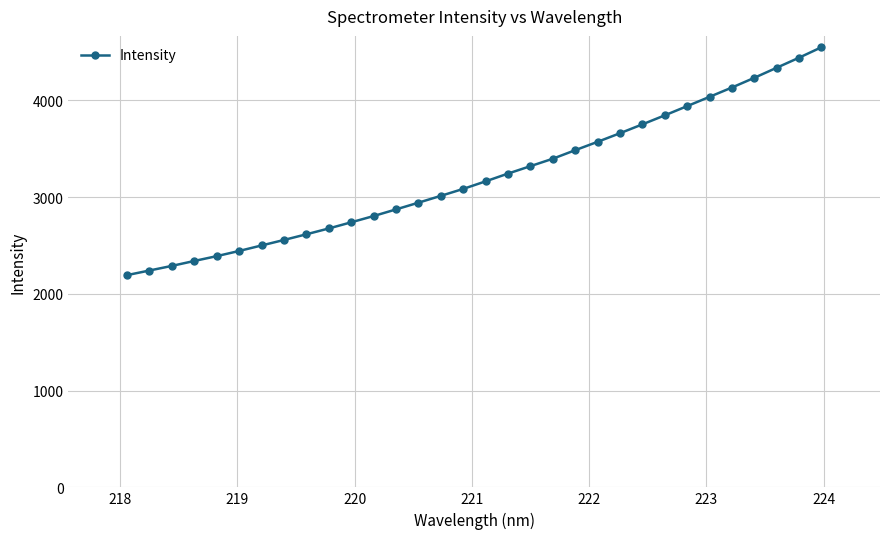

What is the greatest value displayed?

4548.2